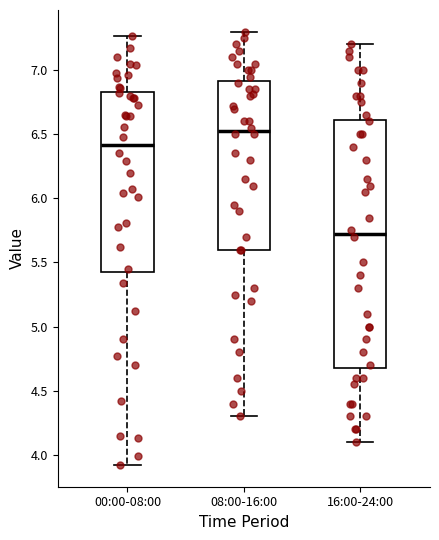

Which box is the tallest, from its lower edge to its upper edge?

16:00-24:00